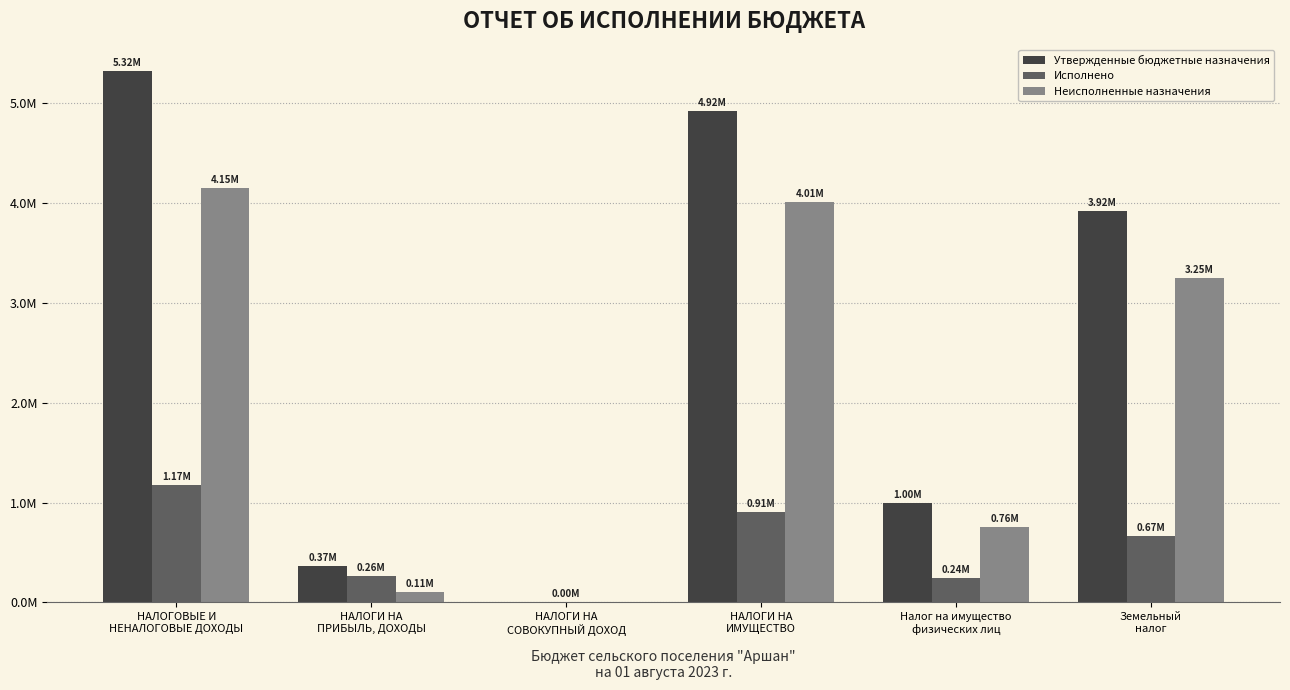

What are all the series names shown in the legend?

Утвержденные бюджетные назначения, Исполнено, Неисполненные назначения